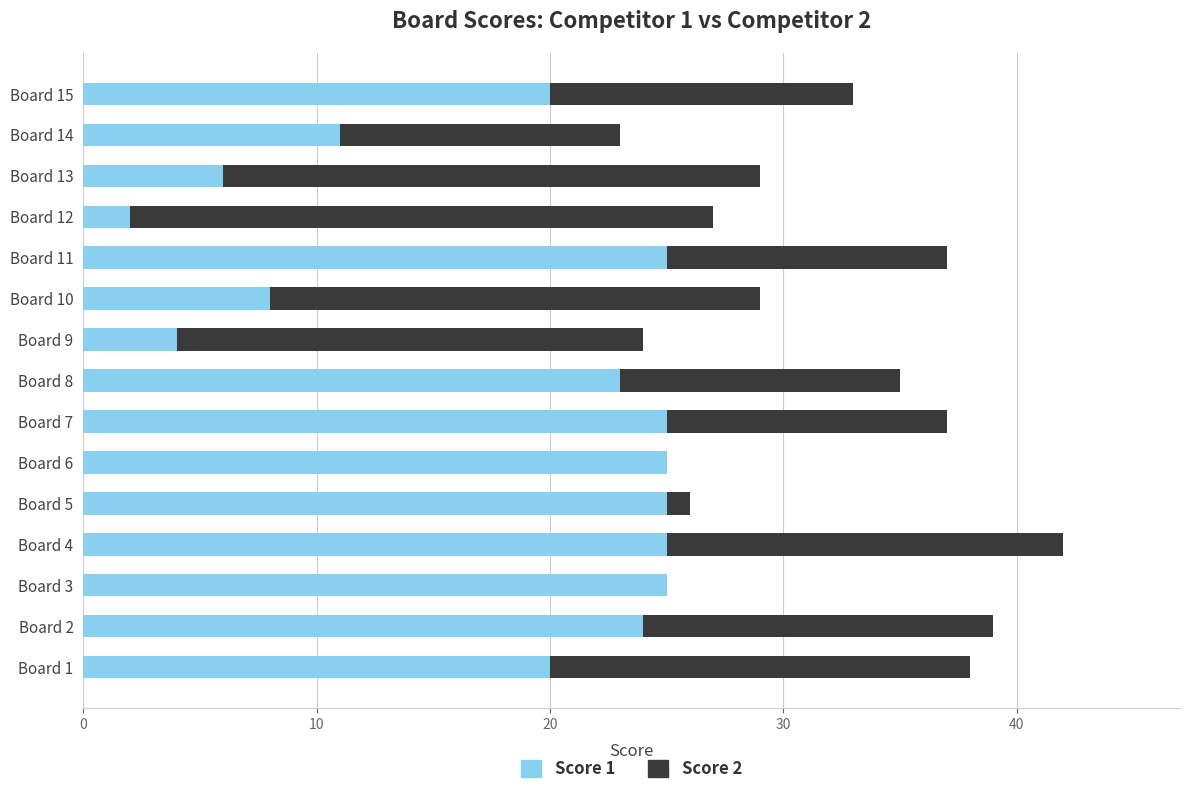

True or false: Score 1 has a value of 2 at Board 12.

True